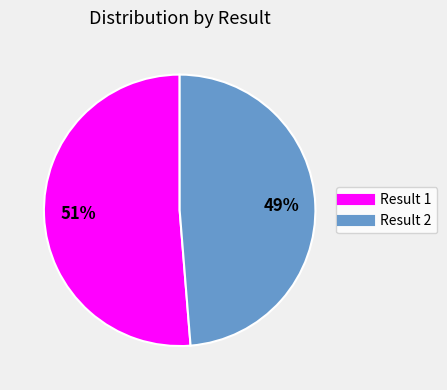

Does any single category account for the majority?

Yes